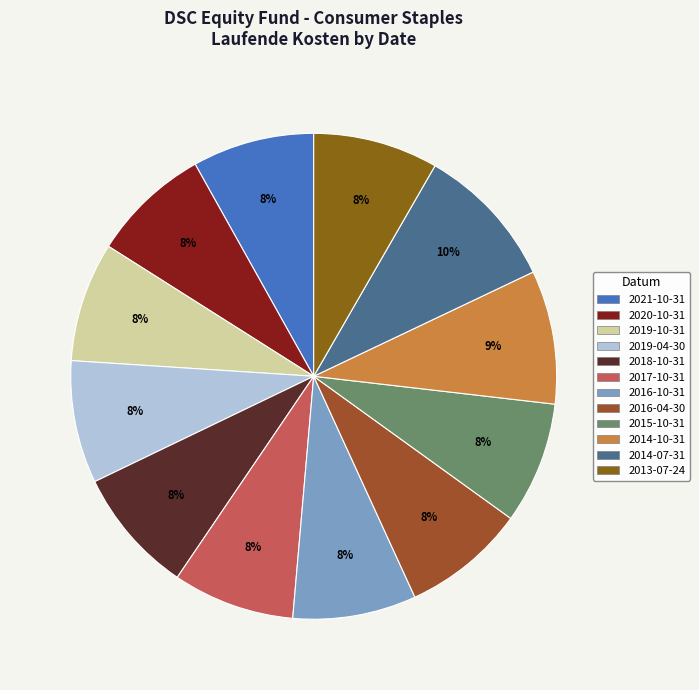

Count the number of slices in the pie.

12